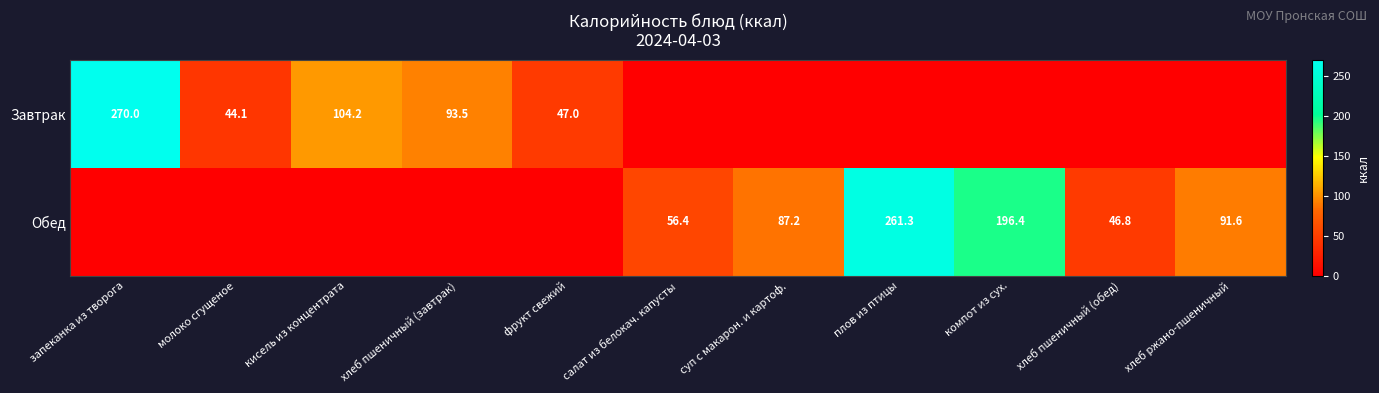

The value of Обед at хлеб ржано-пшеничный is 91.6. True or false?

True